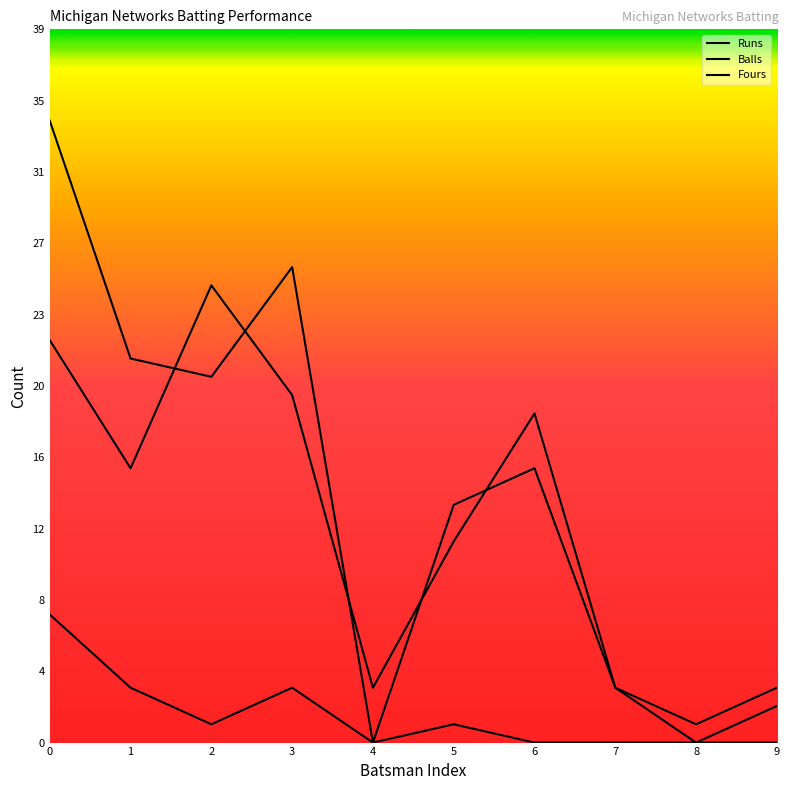

Which series has the widest spread of values?

Runs